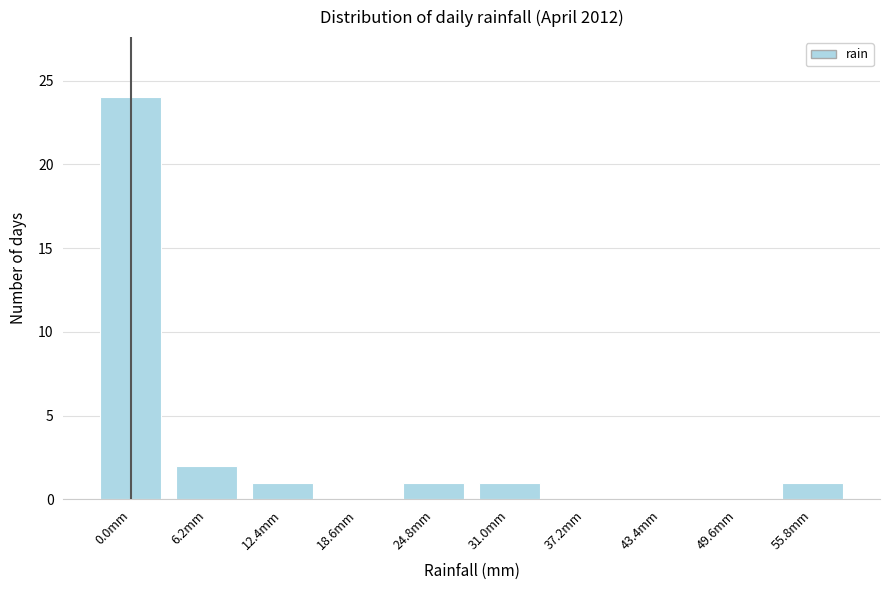

Reading left to right, what are all the values shown in this chart?

0.0mm=24	6.2mm=2	12.4mm=1	18.6mm=0	24.8mm=1	31.0mm=1	37.2mm=0	43.4mm=0	49.6mm=0	55.8mm=1